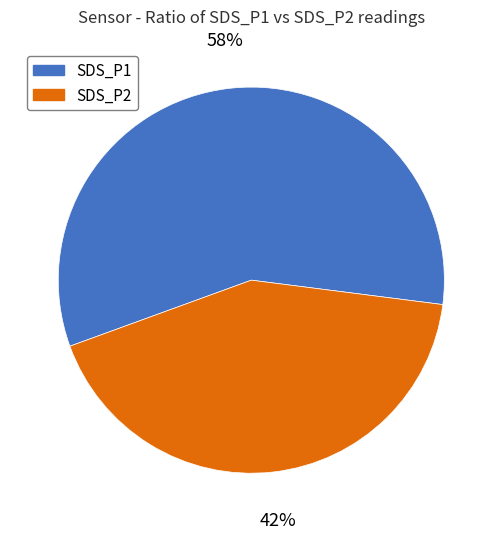

To the nearest percent, what is the combined percentage of SDS_P1 and SDS_P2?

100%